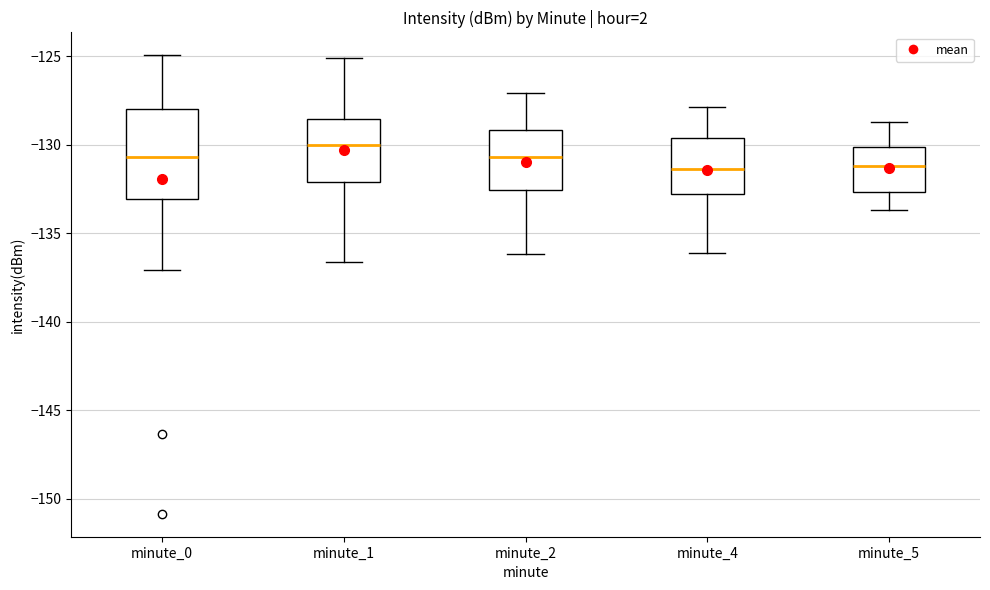

Reading left to right, transcribe this box plot: for each box, give where its median line is, the range the box spans, and where its two whiskers end, as read against the y-axis. The values are not printed on the chart, so give them approximately, as read against the axis.

minute_0: median -130.5, box -133.0 to -128.0, whiskers -137.0 to -125.0
minute_1: median -130.0, box -132.0 to -128.5, whiskers -136.5 to -125.0
minute_2: median -130.5, box -132.5 to -129.0, whiskers -136.0 to -127.0
minute_4: median -131.5, box -133.0 to -129.5, whiskers -136.0 to -128.0
minute_5: median -131.0, box -132.5 to -130.0, whiskers -133.5 to -128.5